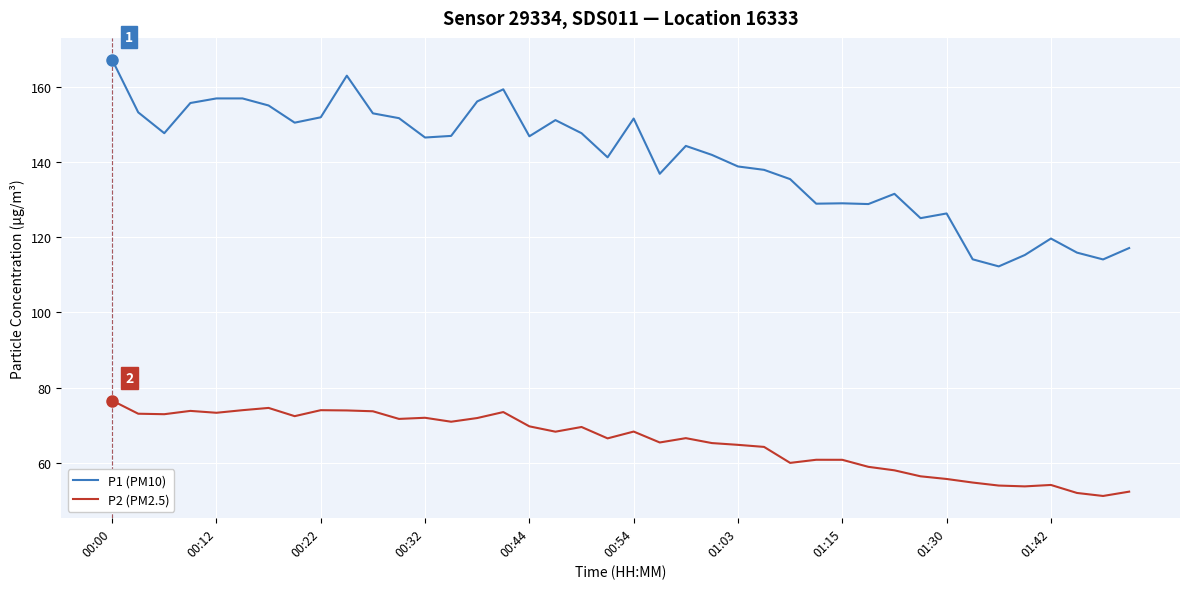

What are all the series names shown in the legend?

P1 (PM10), P2 (PM2.5)